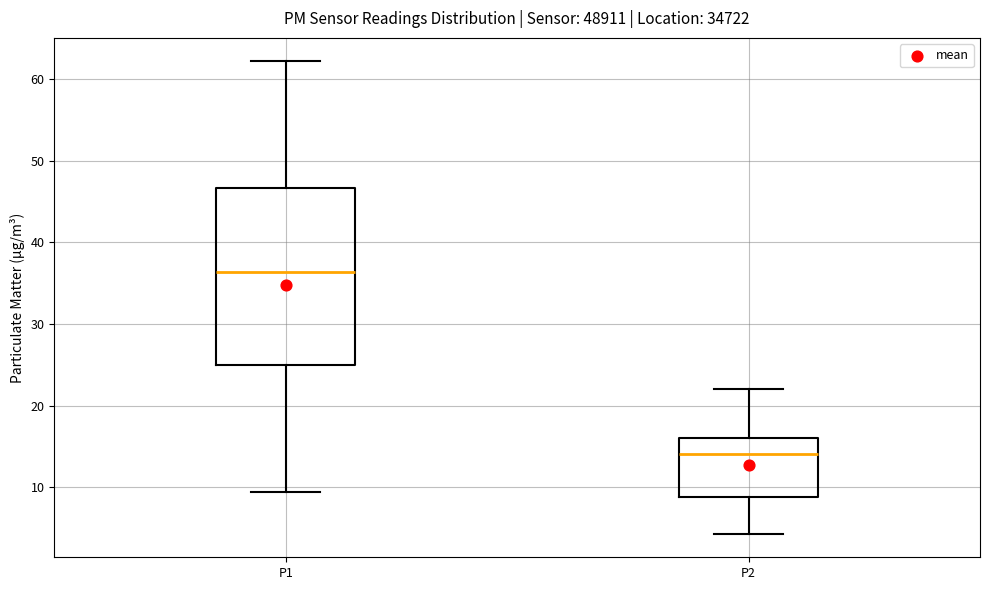

Reading left to right, read every box against the y-axis: the position of its median line, the range the box covers, and the ends of its whiskers. The values are not printed on the chart, so give them approximately, as read against the axis.

P1: median 36, box 25 to 47, whiskers 9 to 62
P2: median 14, box 9 to 16, whiskers 4 to 22